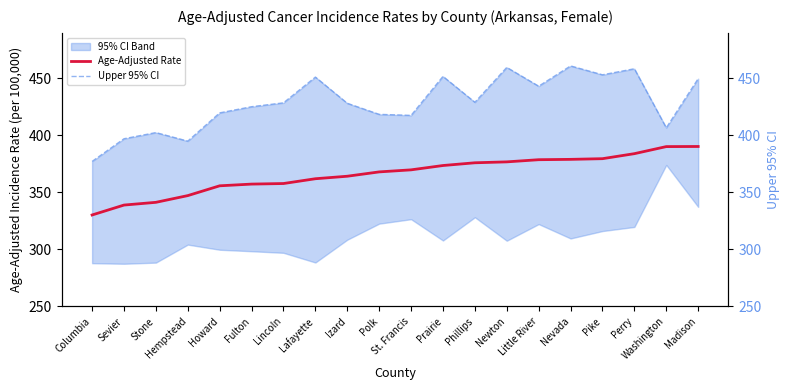

Does the chart have visible grid lines?

No